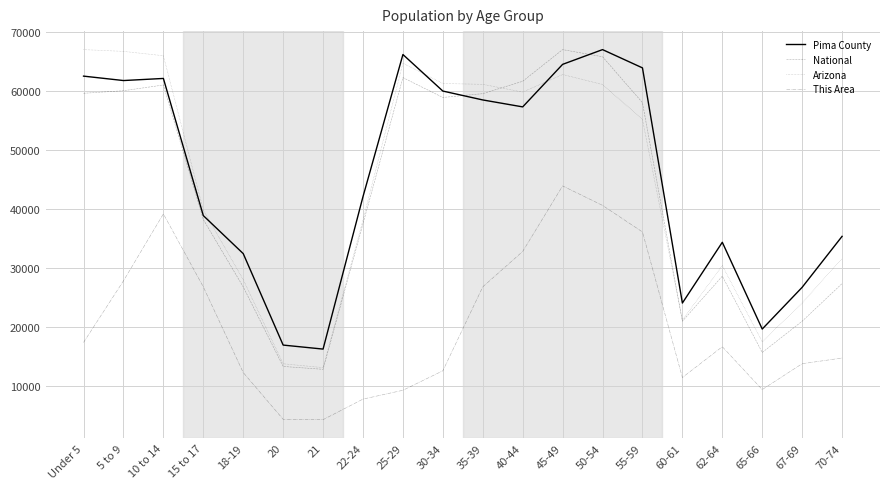

True or false: National and This Area intersect in this chart.

False